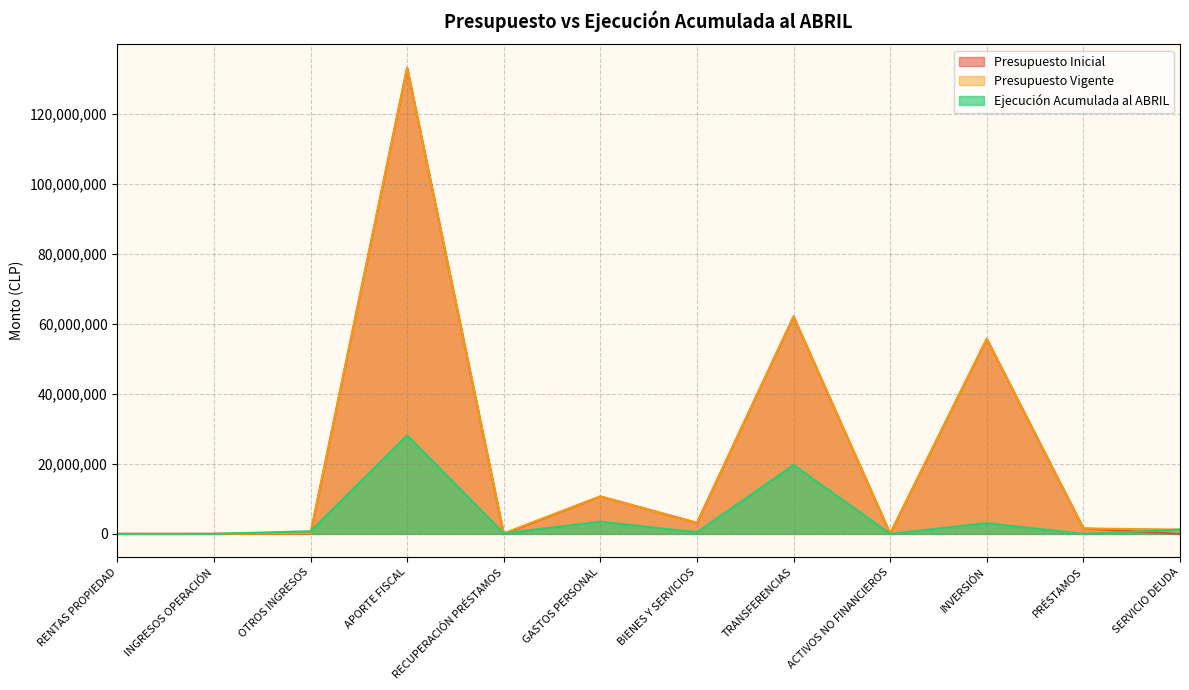

At which category is the sum across all series the highest?

APORTE FISCAL